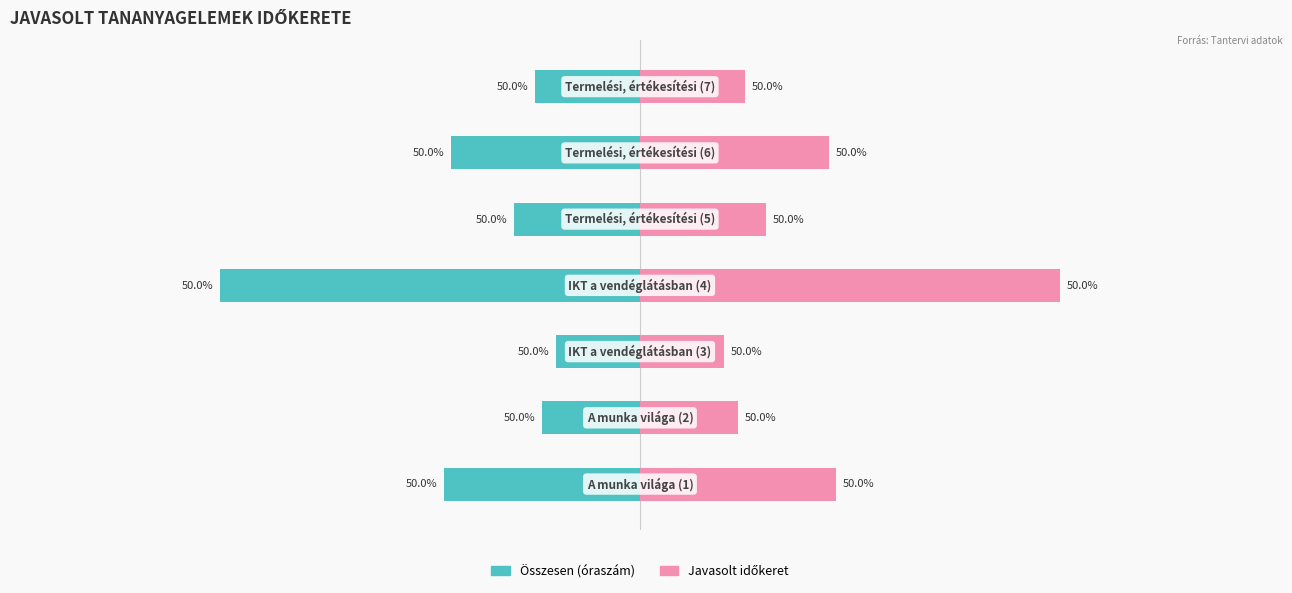

How many bars are there in each group?

2